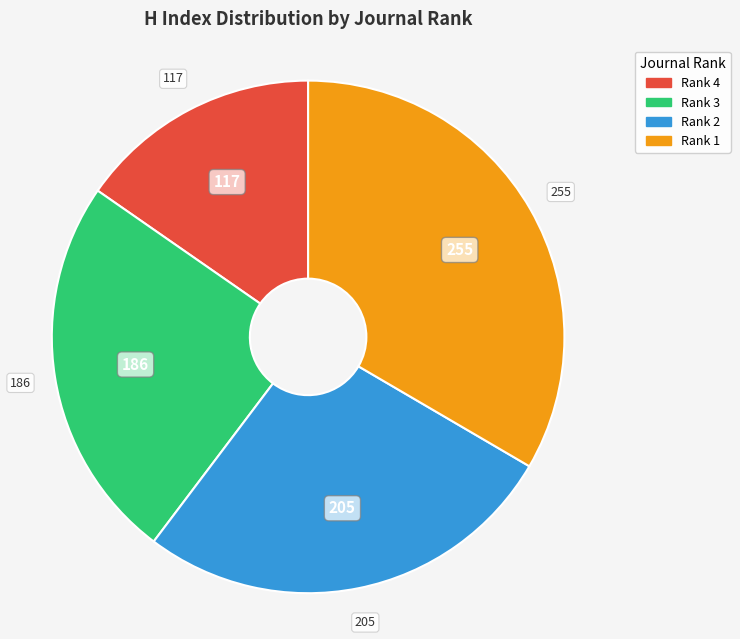

Does any single category account for the majority?

No